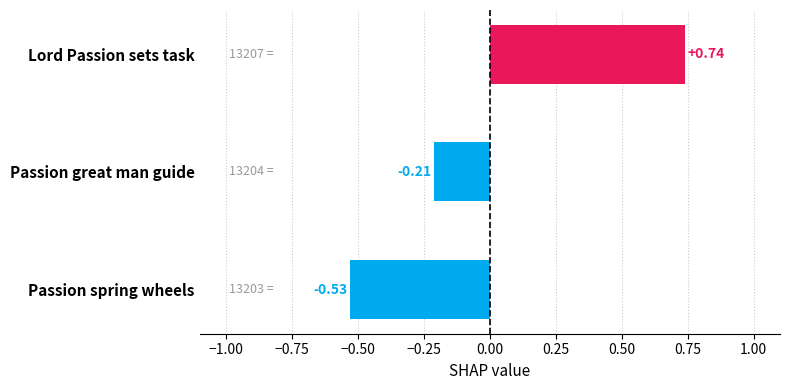

Which category has the lowest value across all series?

Passion spring wheels